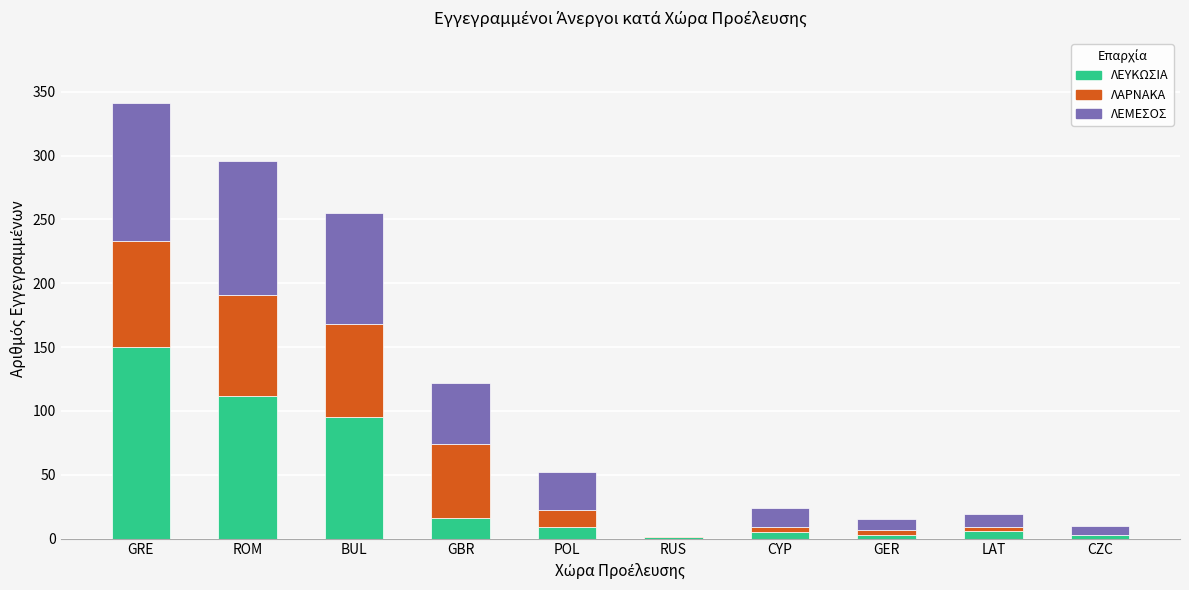

What is the highest value of the ΛΕΥΚΩΣΙΑ series?

150